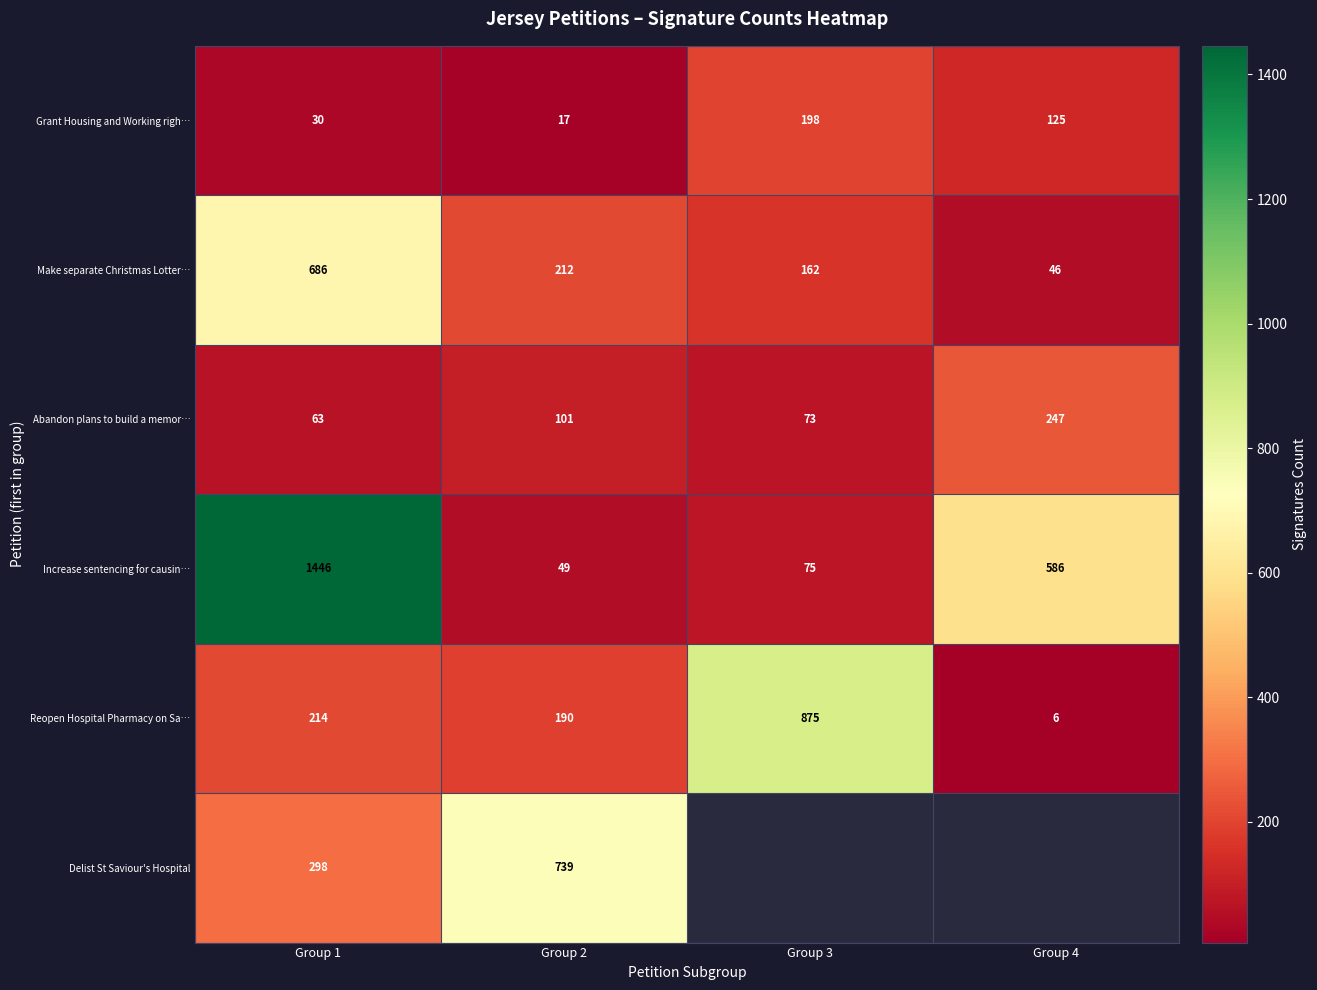

Which series changed the most between Group 1 and Group 2?

Increase sentencing for causin…